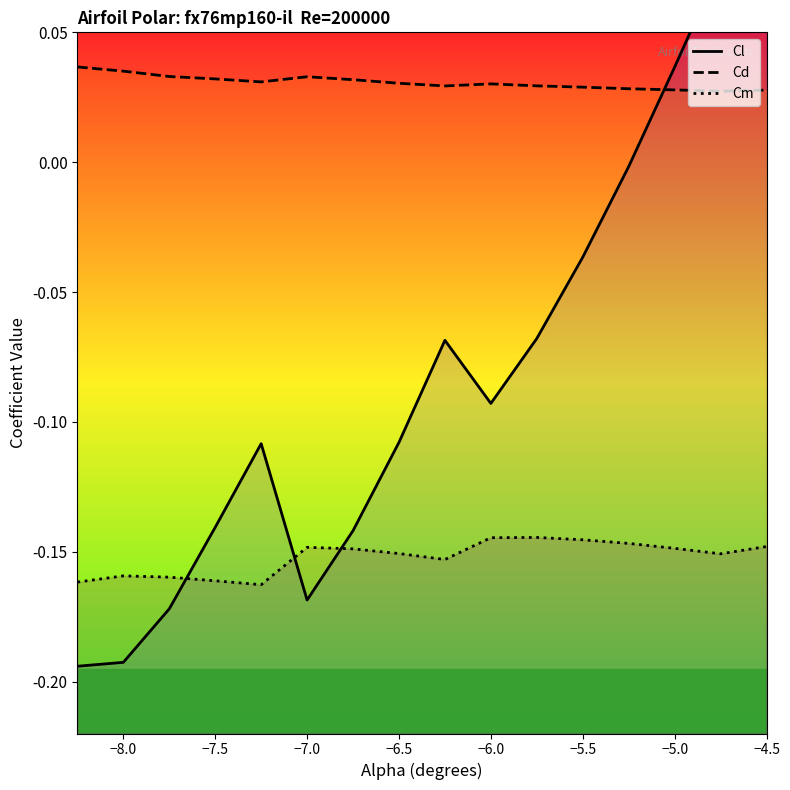

Reading left to right, extract all data points from this chart.

Cl: -0.2	-0.2	-0.2	-0.1	-0.1	-0.2	-0.1	-0.1	-0.1	-0.1	-0.1	-0.0	-0.0	0.0	0.1	0.1
Cd: 0.0	0.0	0.0	0.0	0.0	0.0	0.0	0.0	0.0	0.0	0.0	0.0	0.0	0.0	0.0	0.0
Cm: -0.2	-0.2	-0.2	-0.2	-0.2	-0.1	-0.1	-0.2	-0.2	-0.1	-0.1	-0.1	-0.1	-0.1	-0.2	-0.1